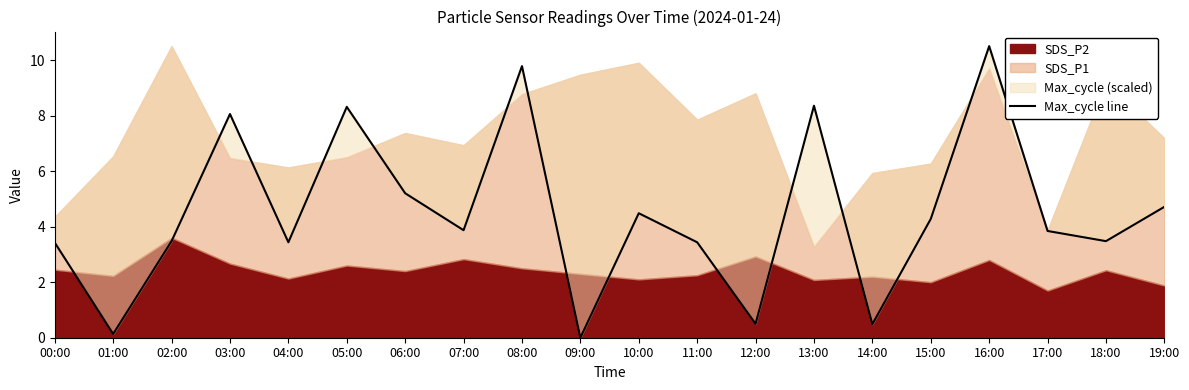

What is the change in value from 12:00 to 17:00?

+3.3